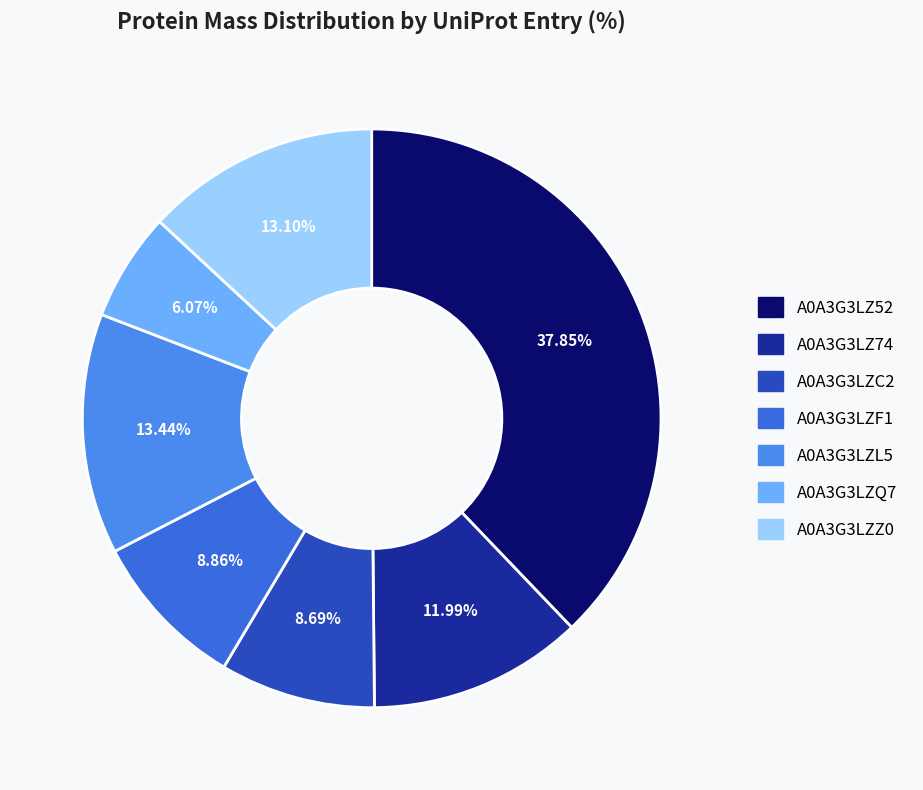

Count the number of slices in the pie.

7